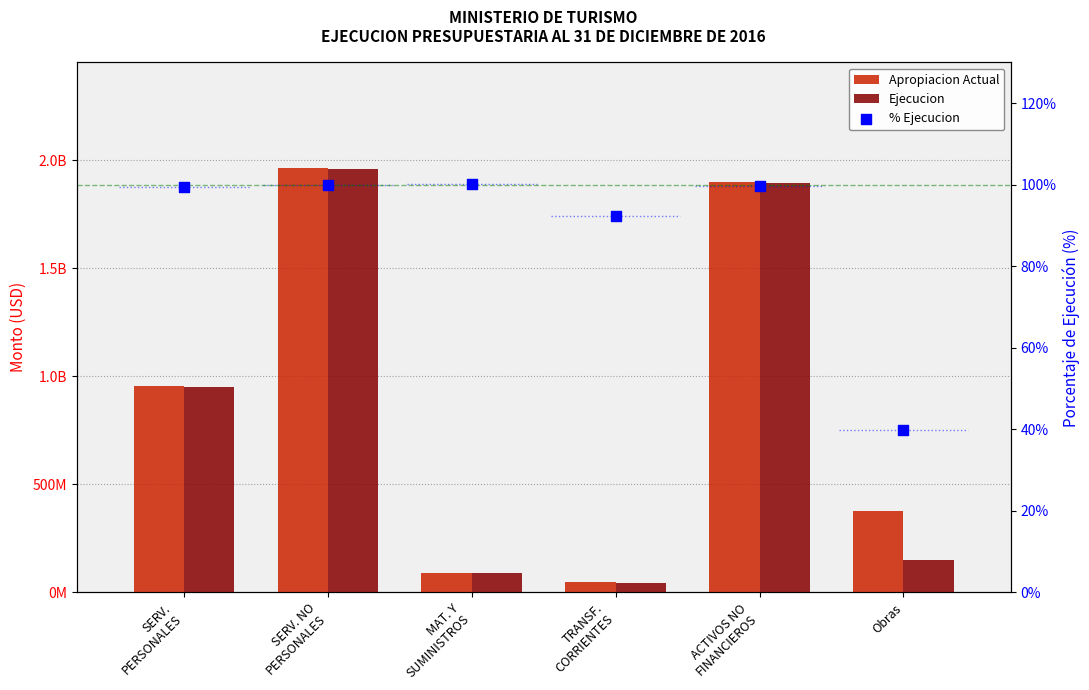

Which series reaches the maximum Y coordinate?

Apropiacion Actual